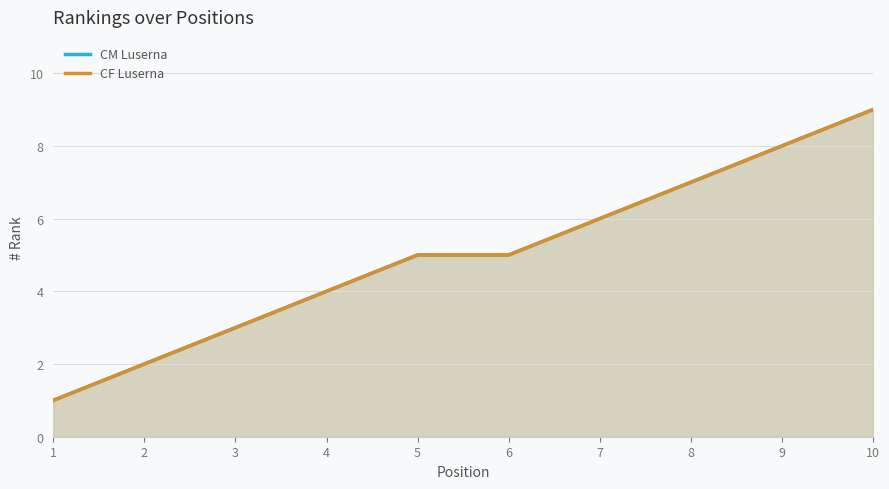

True or false: CM Luserna has a value of 1 at 1.

False